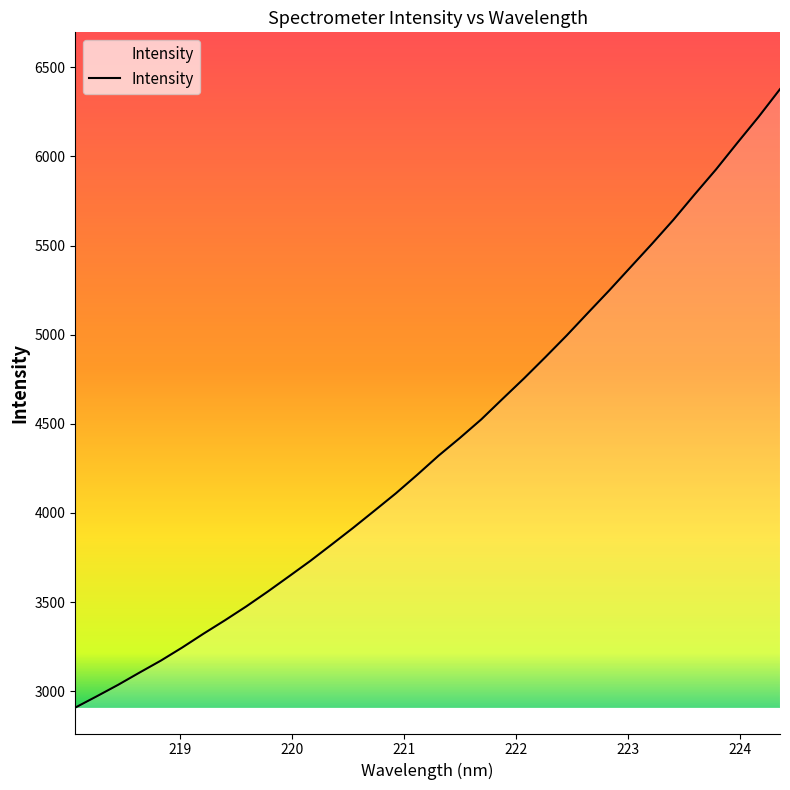

What is the greatest value displayed?

6377.5